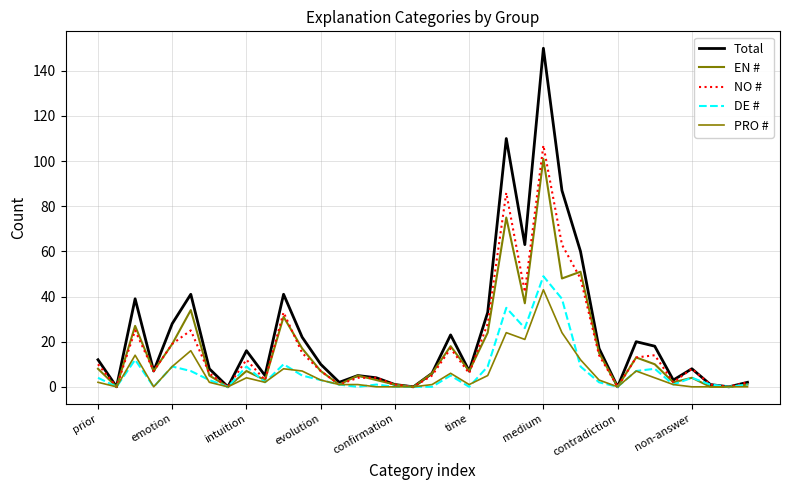

Reading left to right, list all the values displayed in this chart.

Total: 12	0	39	7	28	41	8	0	16	5	41	22	10	2	5	4	1	0	6	23	7	33	110	63	150	87	60	17	0	20	18	3	8	1	0	2
EN #: 8	0	27	7	19	34	5	0	7	3	31	17	7	1	5	3	1	0	6	18	7	24	75	37	101	48	51	15	0	13	10	2	4	0	0	1
NO #: 10	0	25	7	19	25	6	0	12	3	33	15	7	1	4	4	1	0	5	17	6	28	86	42	107	63	48	14	0	13	14	2	8	1	0	2
DE #: 4	0	12	0	9	7	3	0	9	2	10	5	3	1	0	1	0	0	0	5	0	9	35	26	49	39	9	2	0	7	8	1	4	1	0	1
PRO #: 2	0	14	0	9	16	2	0	4	2	8	7	3	1	1	0	0	0	1	6	1	5	24	21	43	24	12	3	0	7	4	1	0	0	0	0